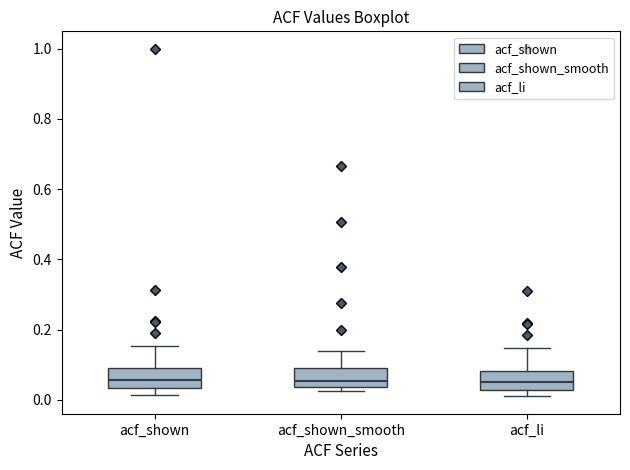

Reading left to right, read every box against the y-axis: the position of its median line, the range the box covers, and the ends of its whiskers. The values are not printed on the chart, so give them approximately, as read against the axis.

acf_shown: median 0.06, box 0.04 to 0.08, whiskers 0.02 to 0.16
acf_shown_smooth: median 0.06, box 0.04 to 0.10, whiskers 0.02 to 0.14
acf_li: median 0.04, box 0.02 to 0.08, whiskers 0.02 (just below the box's lower edge) to 0.14